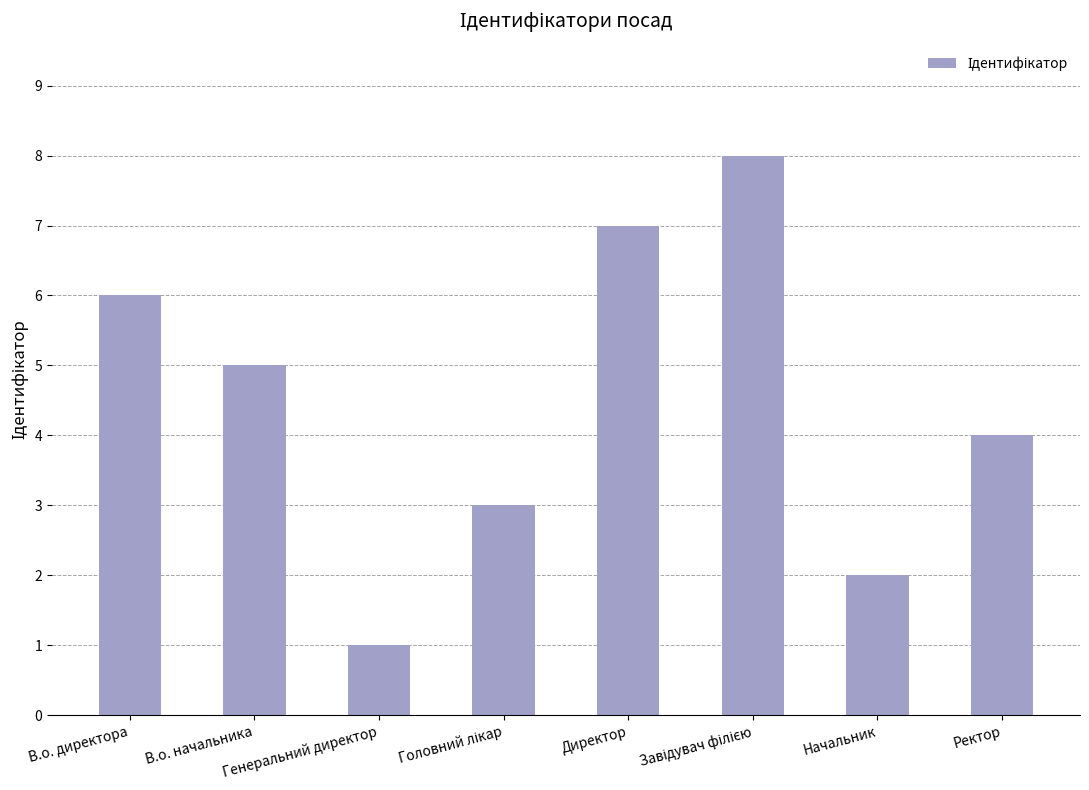

Approximately how many times larger is the value at В.о. директора compared to В.о. начальника?

1.2